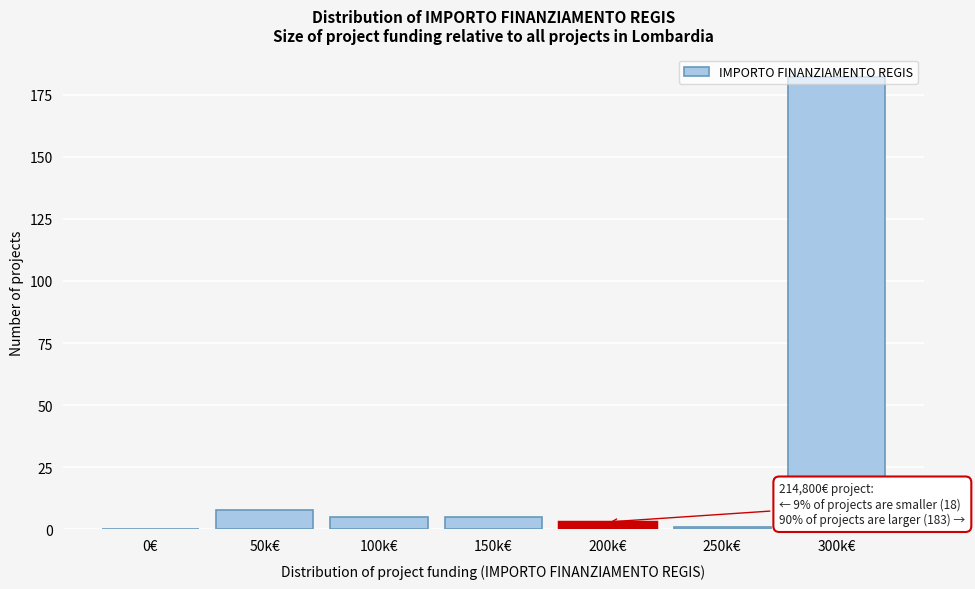

What is the approximate value at 100k€?

5